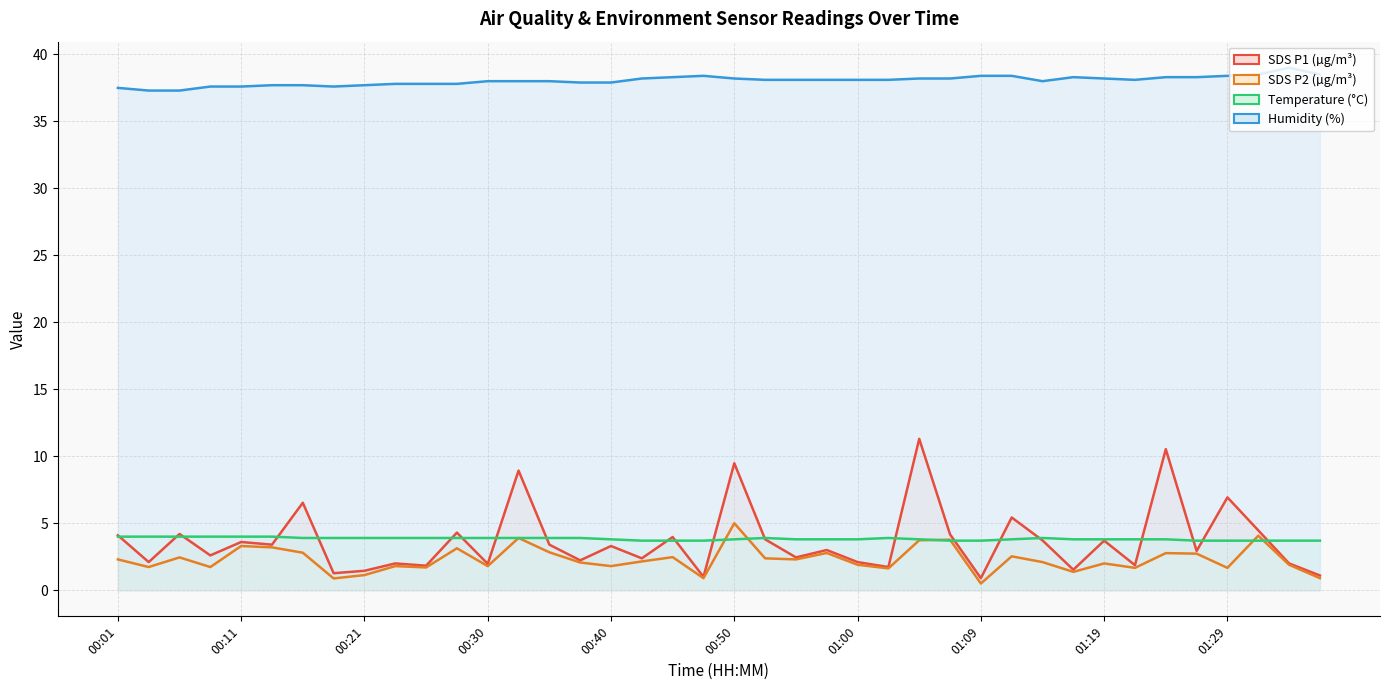

Between 00:52 and 00:18, which is larger?

00:52